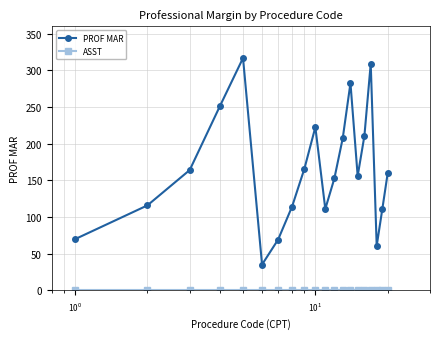

What is the value of the PROF MAR point at the 9th from the left?

165.6